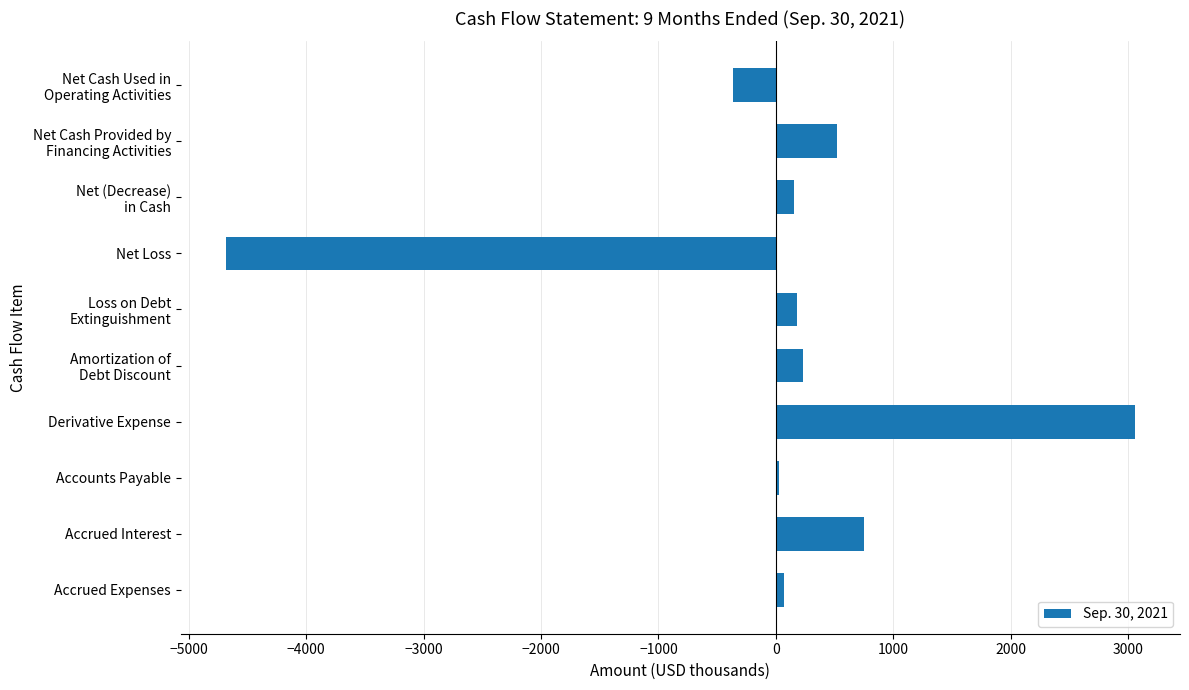

What is the average value?

-7